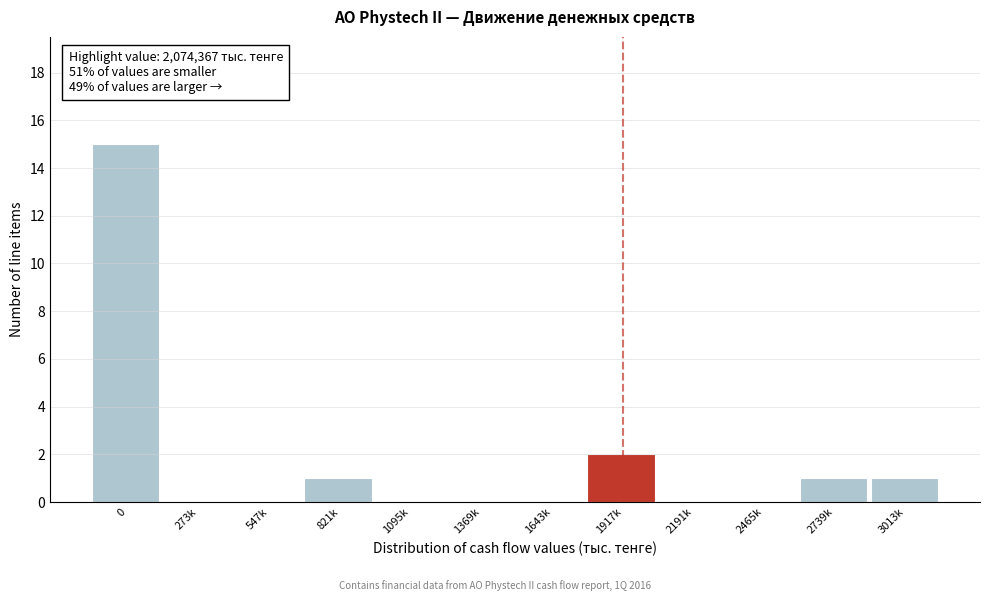

Reading right to left, list all the values displayed in this chart.

3013k=1	2739k=1	2465k=0	2191k=0	1917k=2	1643k=0	1369k=0	1095k=0	821k=1	547k=0	273k=0	0=15